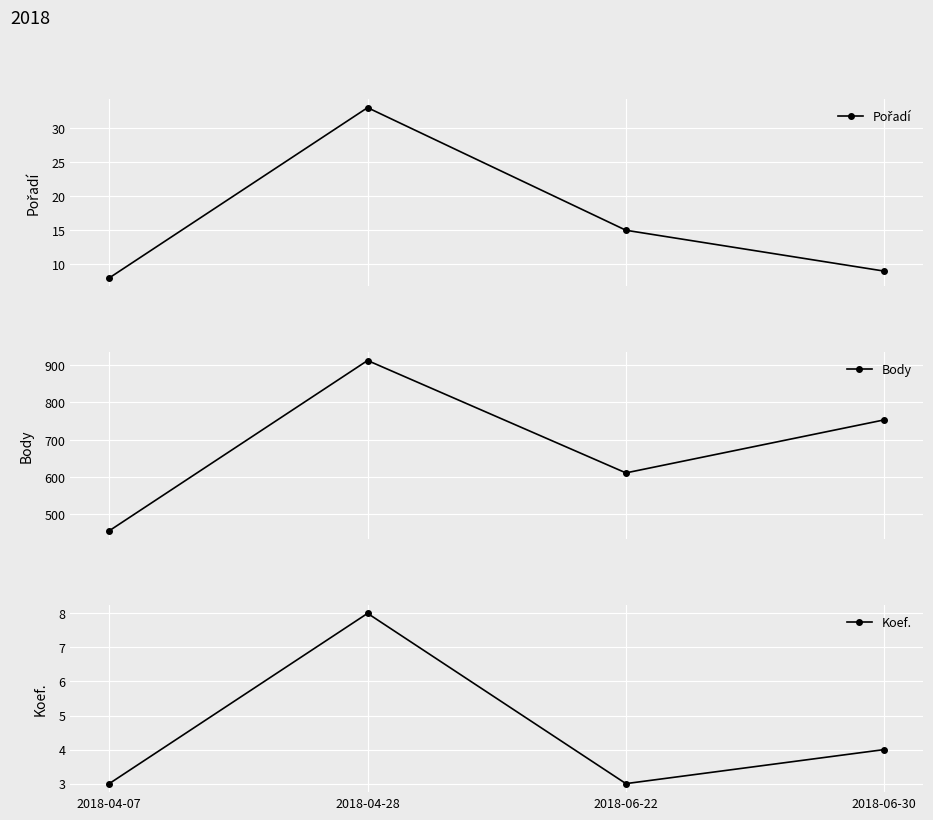

What is the label of the 4th point from the right?

2018-04-07